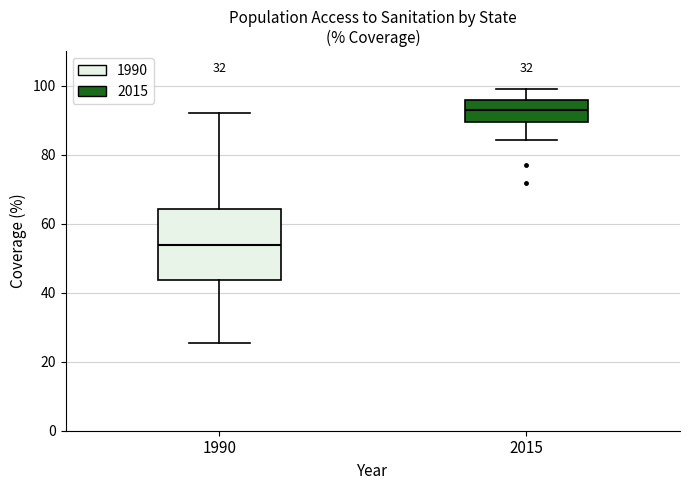

Where does the lower whisker of the box at x = 2015 end on the y-axis? The values are not printed on the chart, so give them approximately, as read against the axis.

84